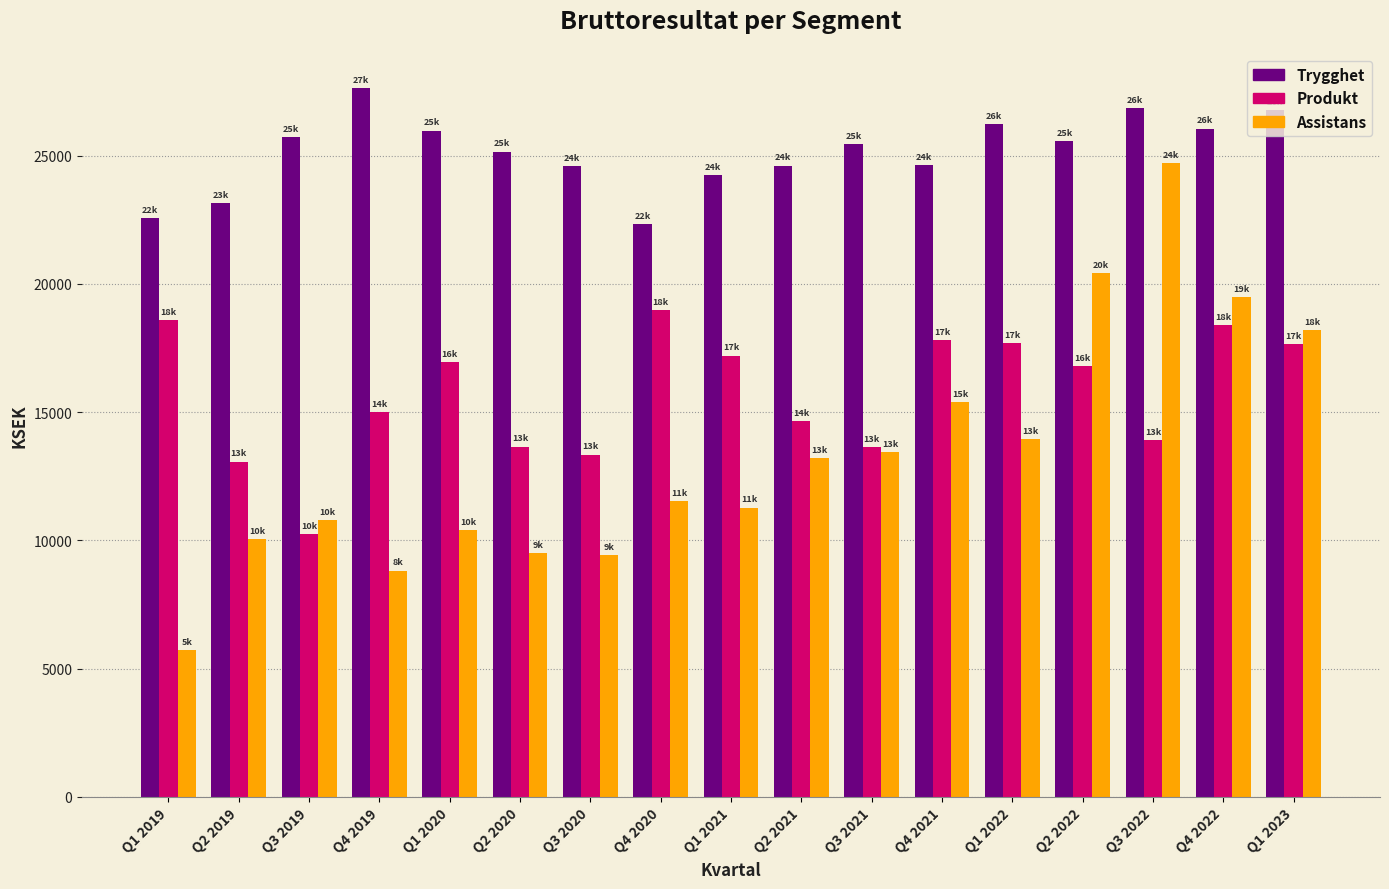

What is the spread (max minus min) of values at Q2 2021?

11401